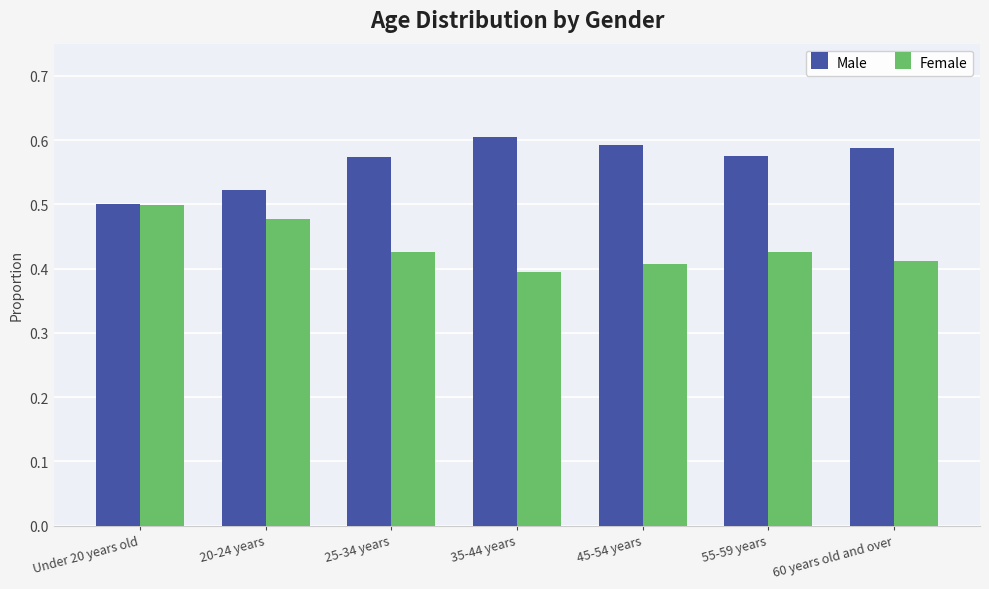

What is the total value across all series at 20-24 years?

1.0